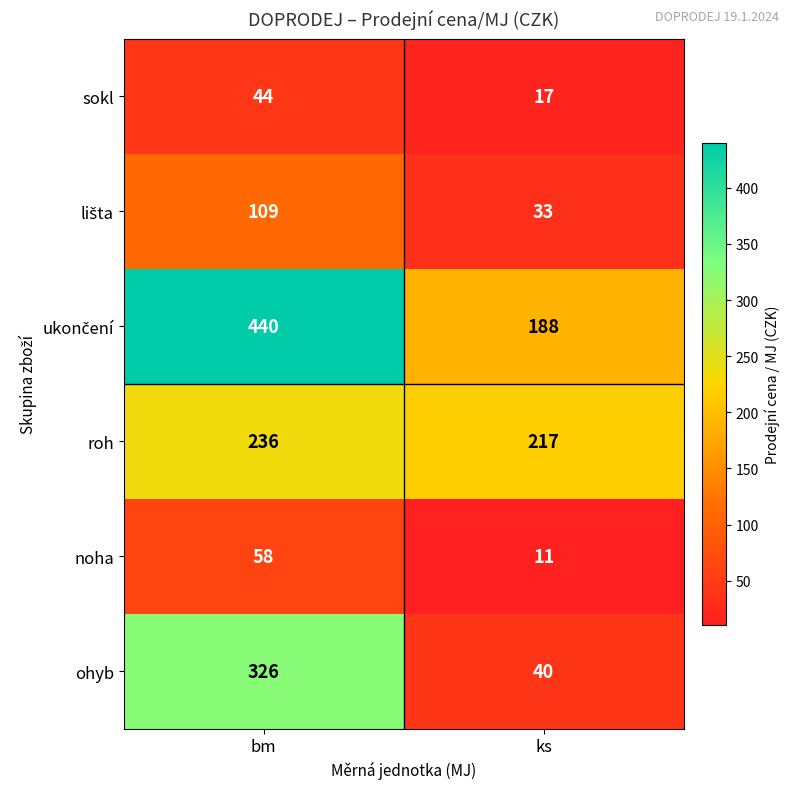

What is the spread (max minus min) of values at ks?

206